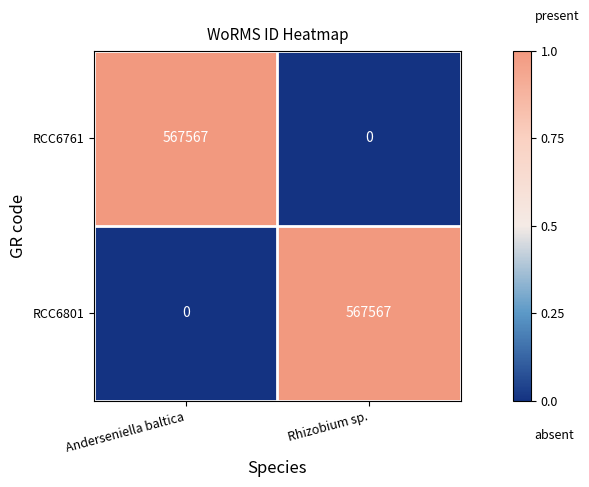

At how many categories does at least one series exceed 0?

2